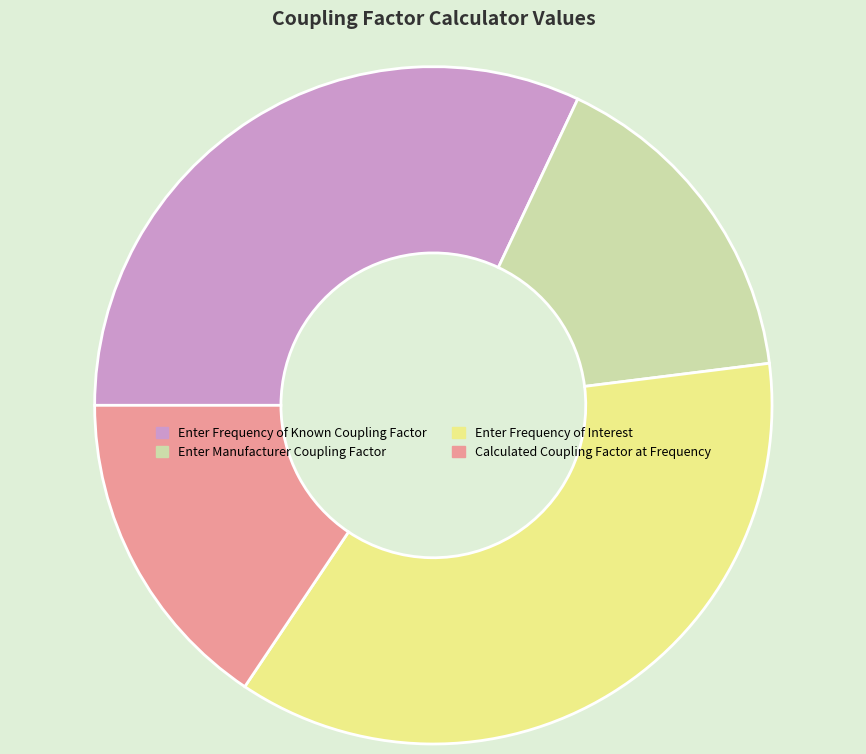

What is the ratio of the value at Enter Manufacturer Coupling Factor to the value at Enter Frequency of Known Coupling Factor?

0.5